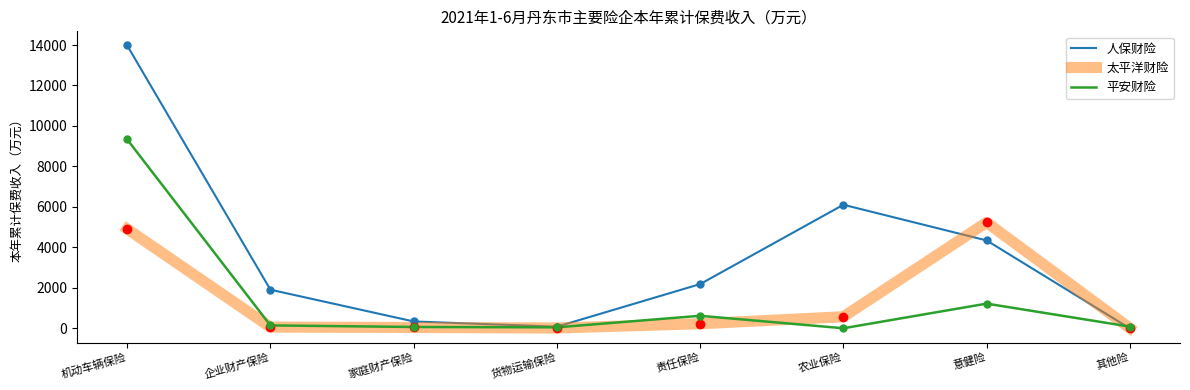

What is the minimum value shown in the chart?

-6.7